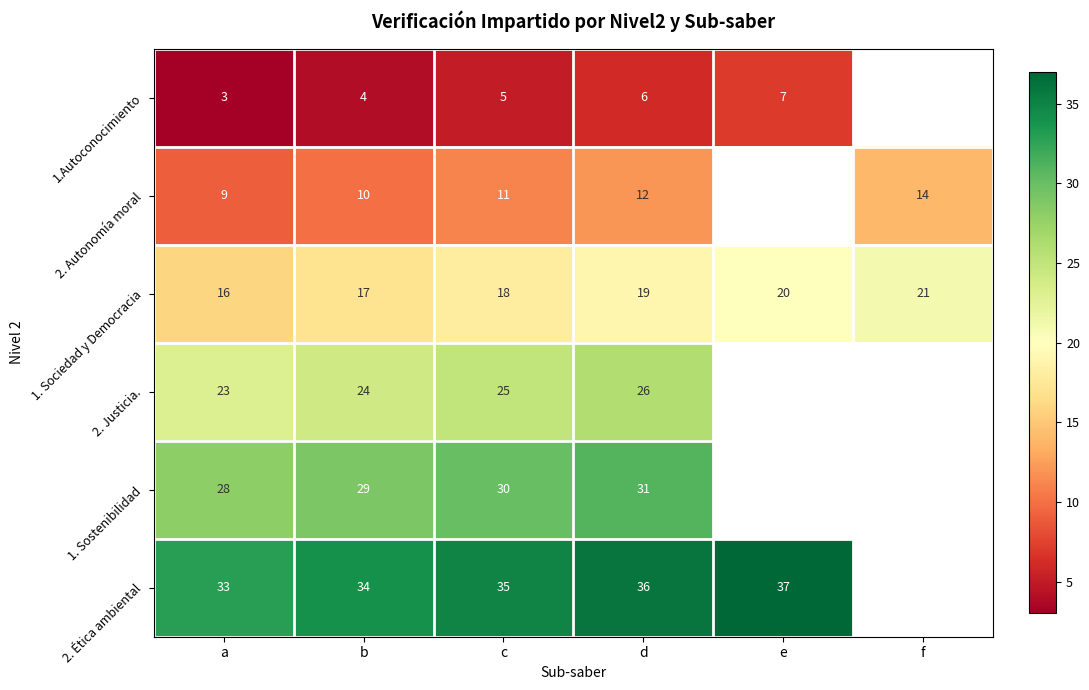

True or false: 1. Sostenibilidad has a value of 29 at b.

True